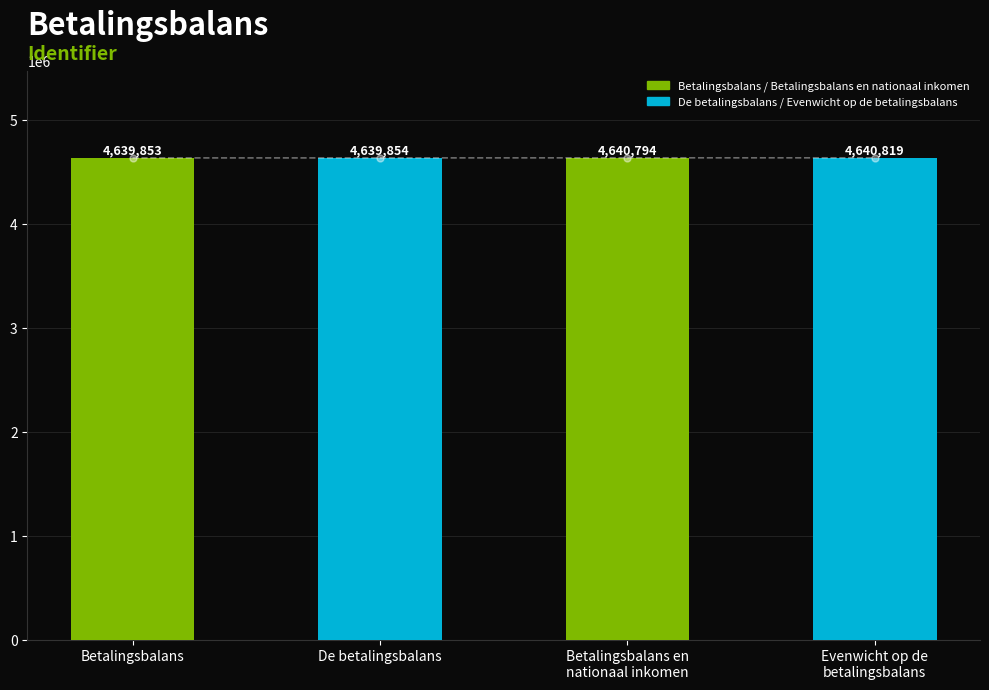

At which label is the value closest to 4640336?

Betalingsbalans en
nationaal inkomen